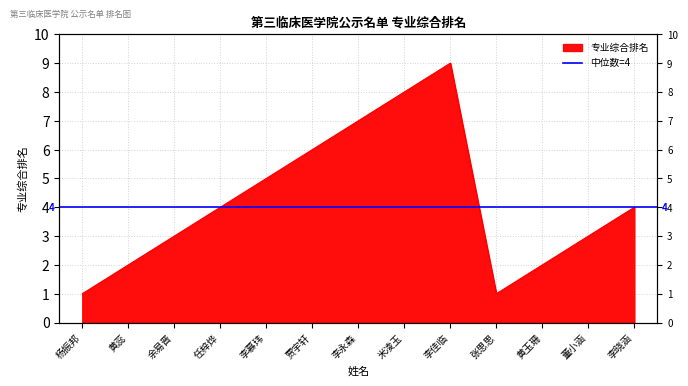

What is the change in value from 黄蕊 to 张思思?

-1